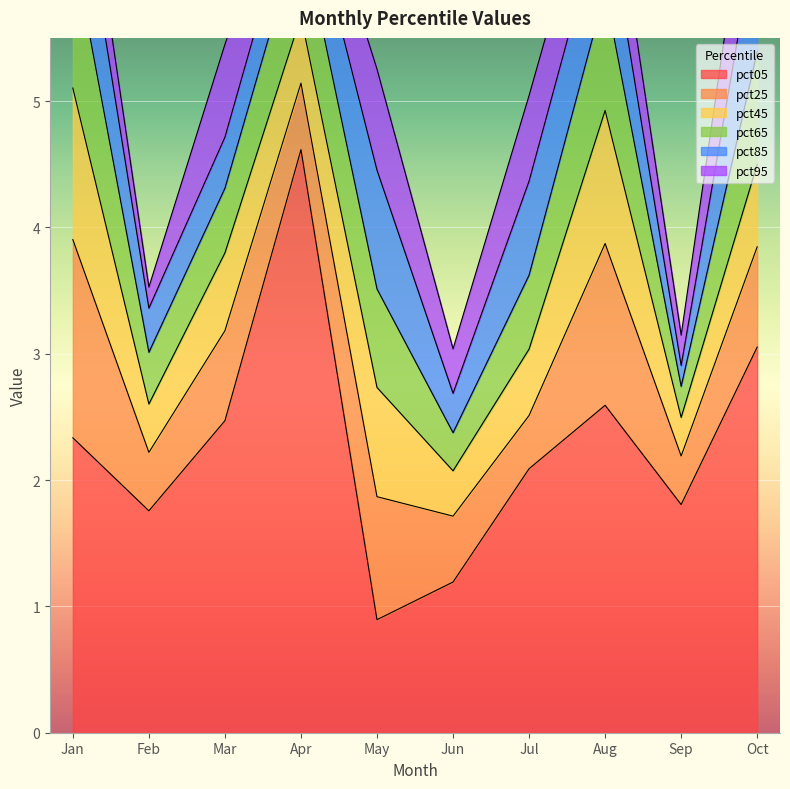

What is the minimum value shown in the chart?

0.2